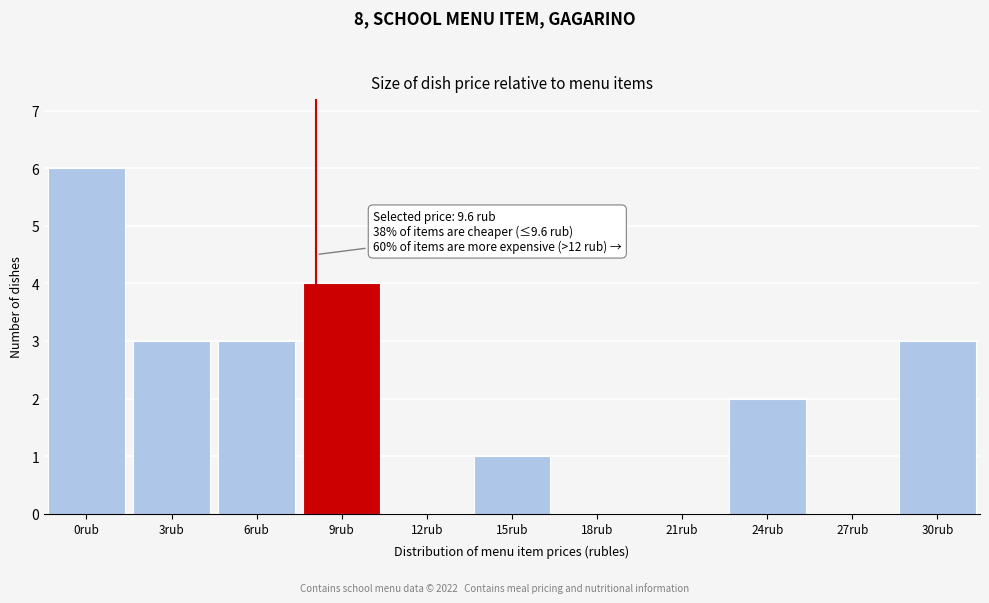

Reading right to left, what are all the values shown in this chart?

30rub=3	27rub=0	24rub=2	21rub=0	18rub=0	15rub=1	12rub=0	9rub=4	6rub=3	3rub=3	0rub=6